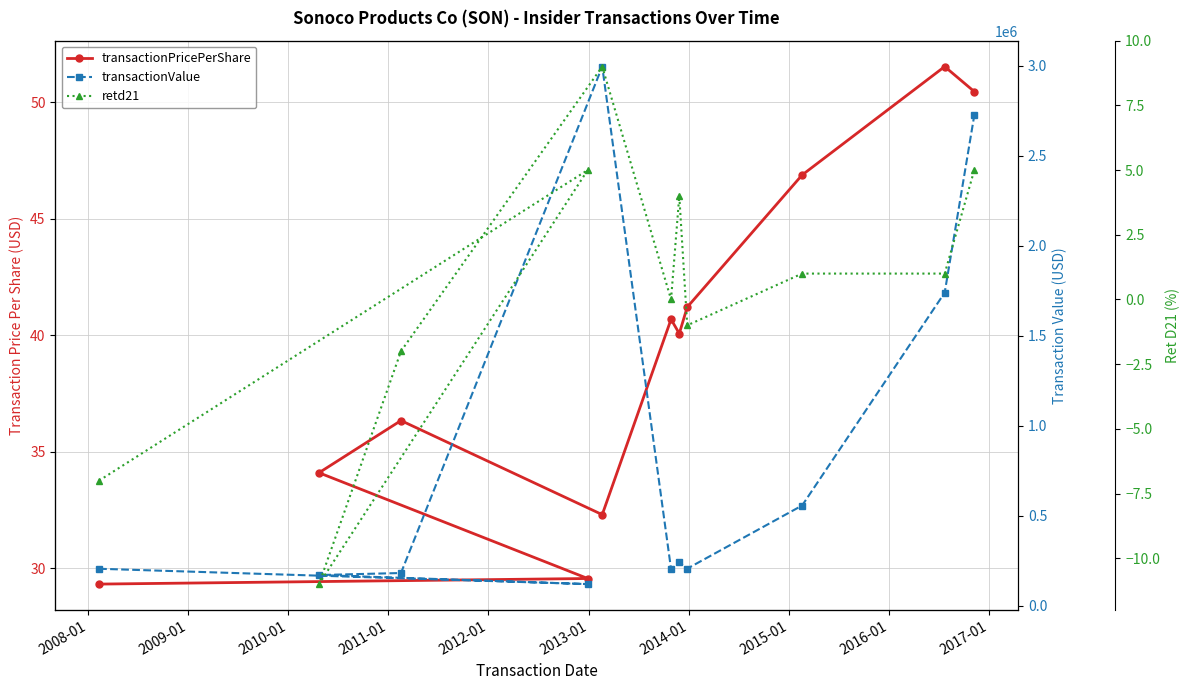

How many interior local peaks does the transactionValue series have?

2